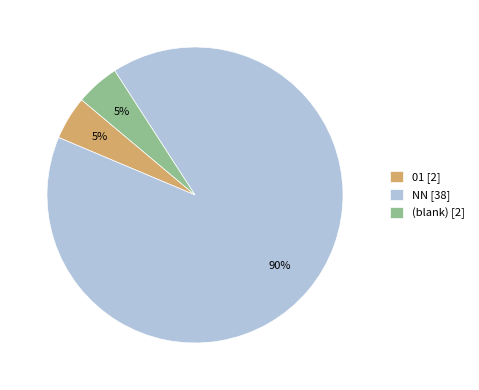

What percentage is the (blank) [2] slice, to the nearest percent?

5%